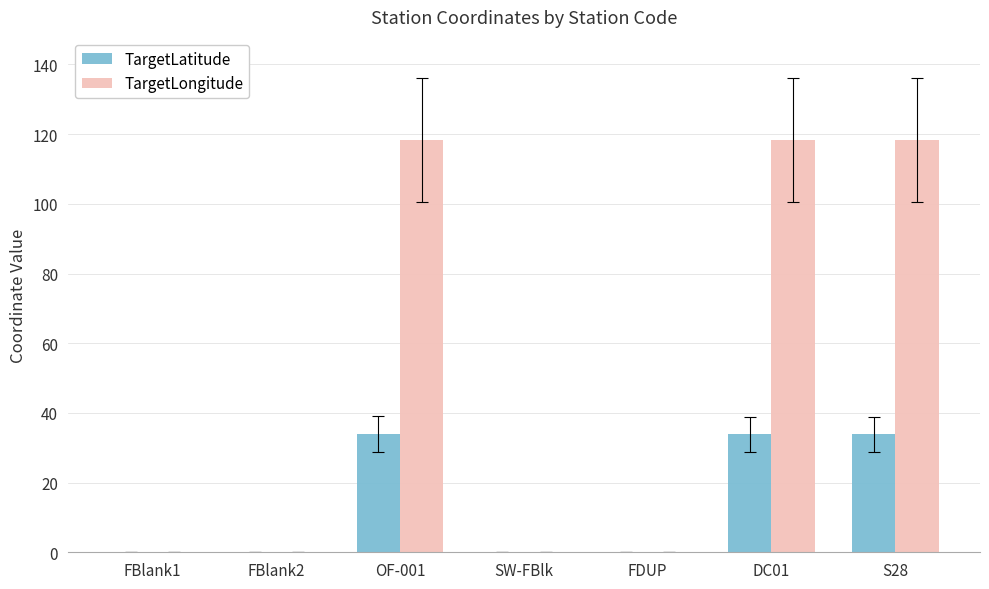

How many groups of bars are there?

7